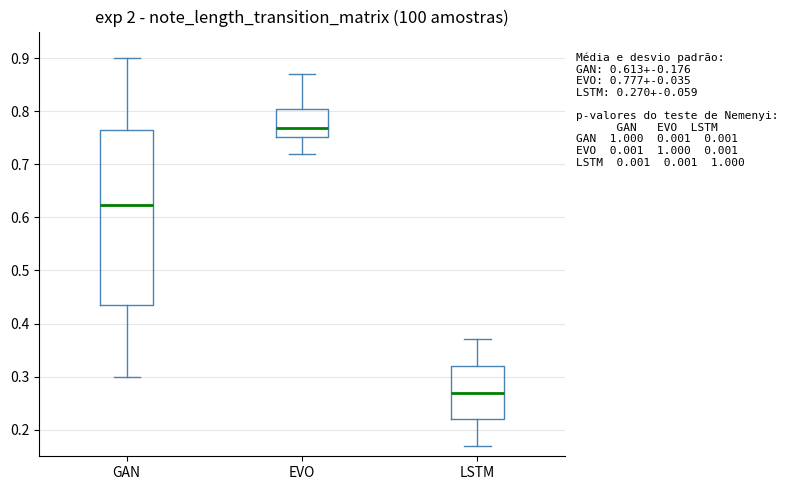

Which box has the lowest median line?

LSTM